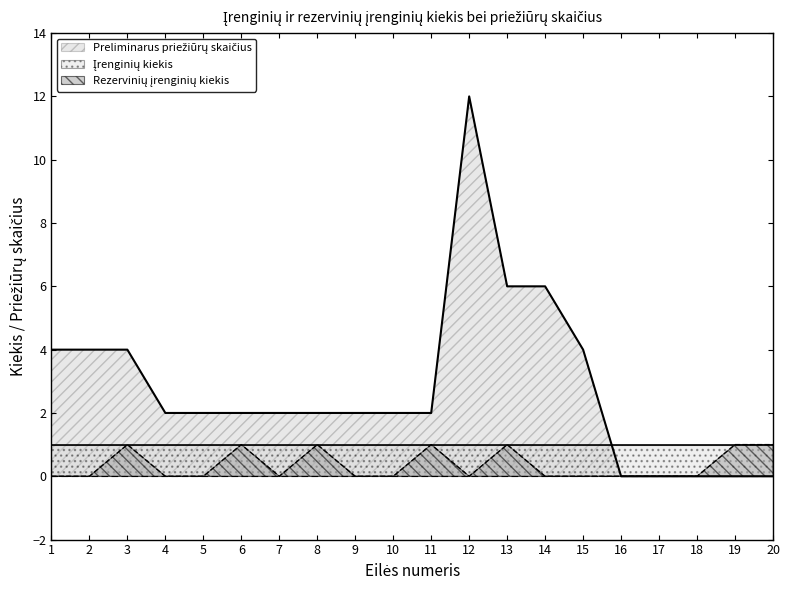

Reading left to right, transcribe all the data shown in this chart.

0	0	1	0	0	1	0	1	0	0	1	0	1	0	0	0	0	0	1	1